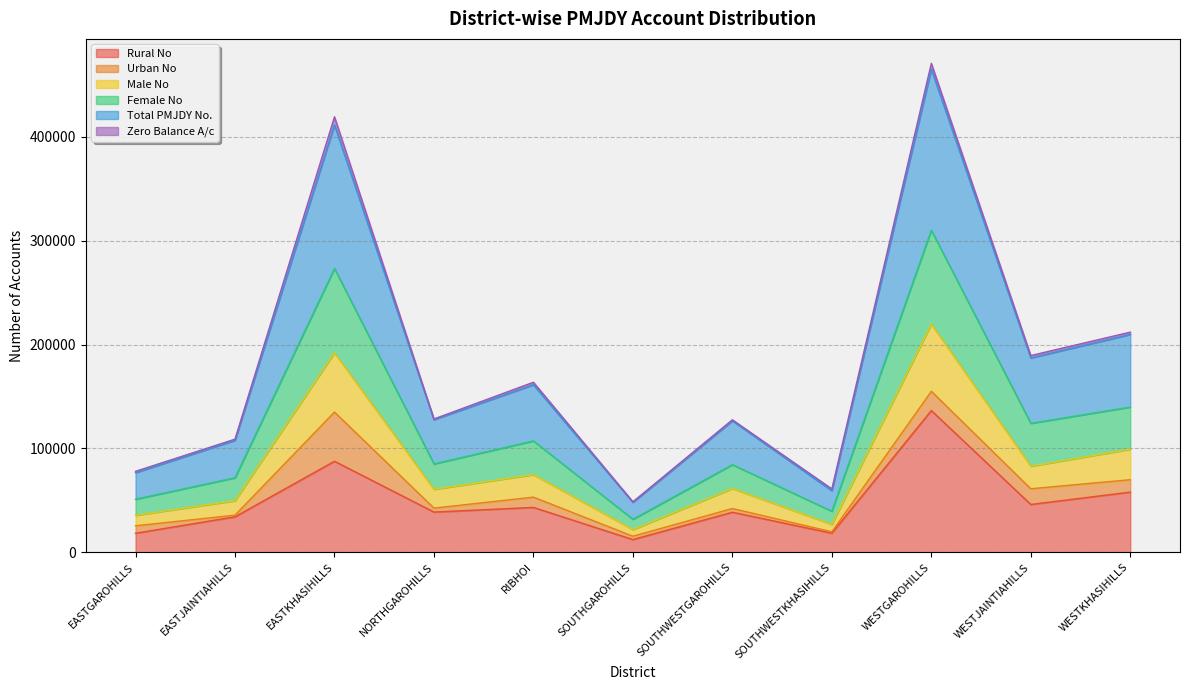

What is the difference between the Total PMJDY No. values at EASTGAROHILLS and EASTKHASIHILLS?

334653